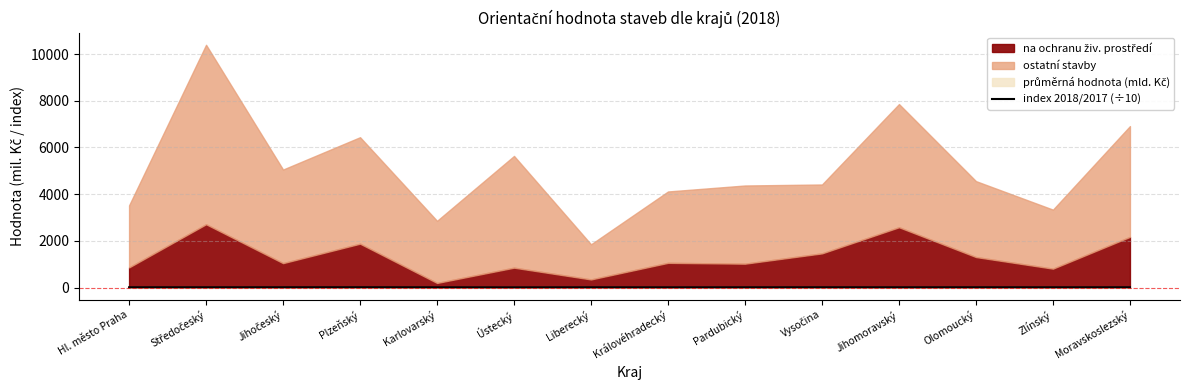

What is the average value?

9.8